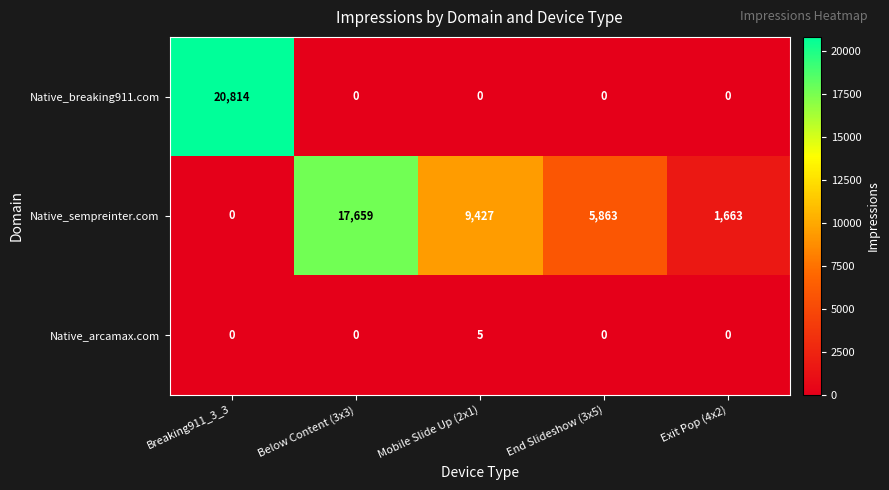

Which category has the lowest value in the Native_sempreinter.com series?

Breaking911_3_3